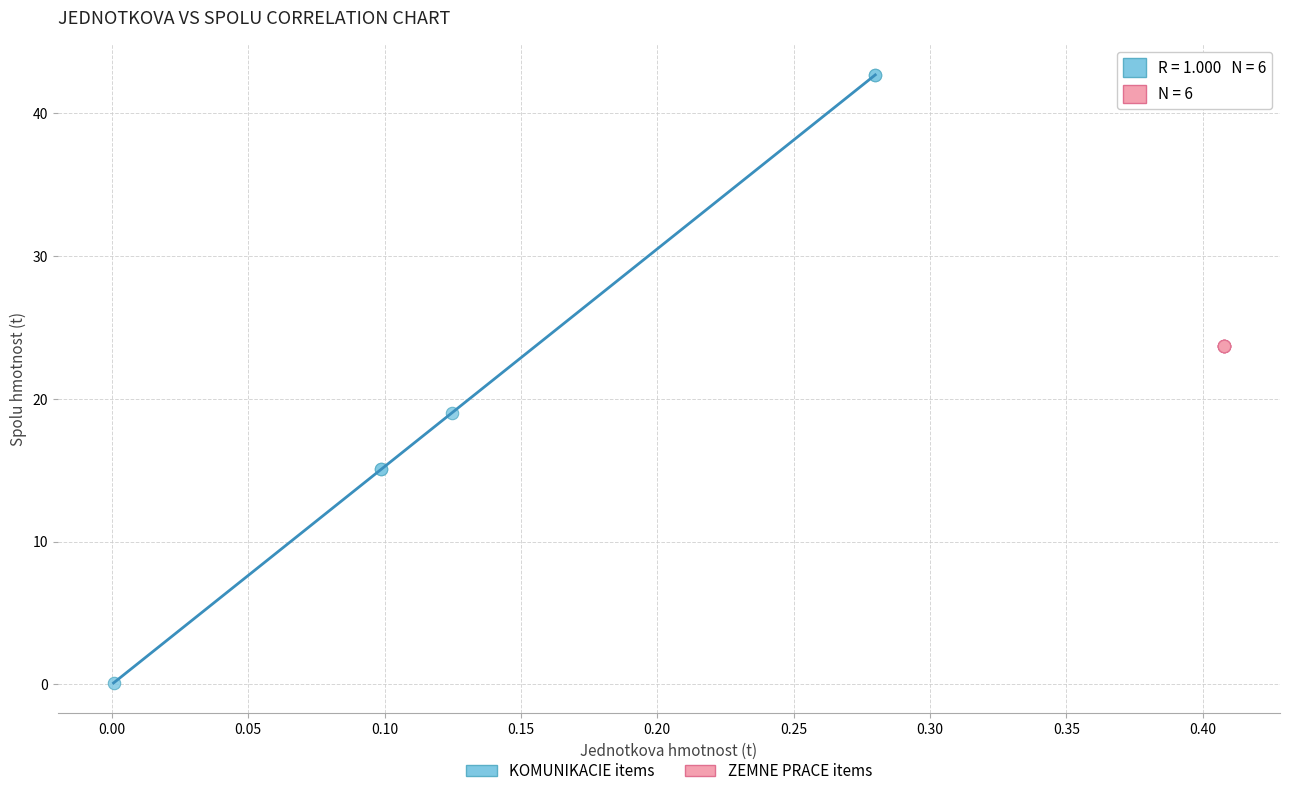

What are all the series names shown in the legend?

KOMUNIKACIE items, ZEMNE PRACE items